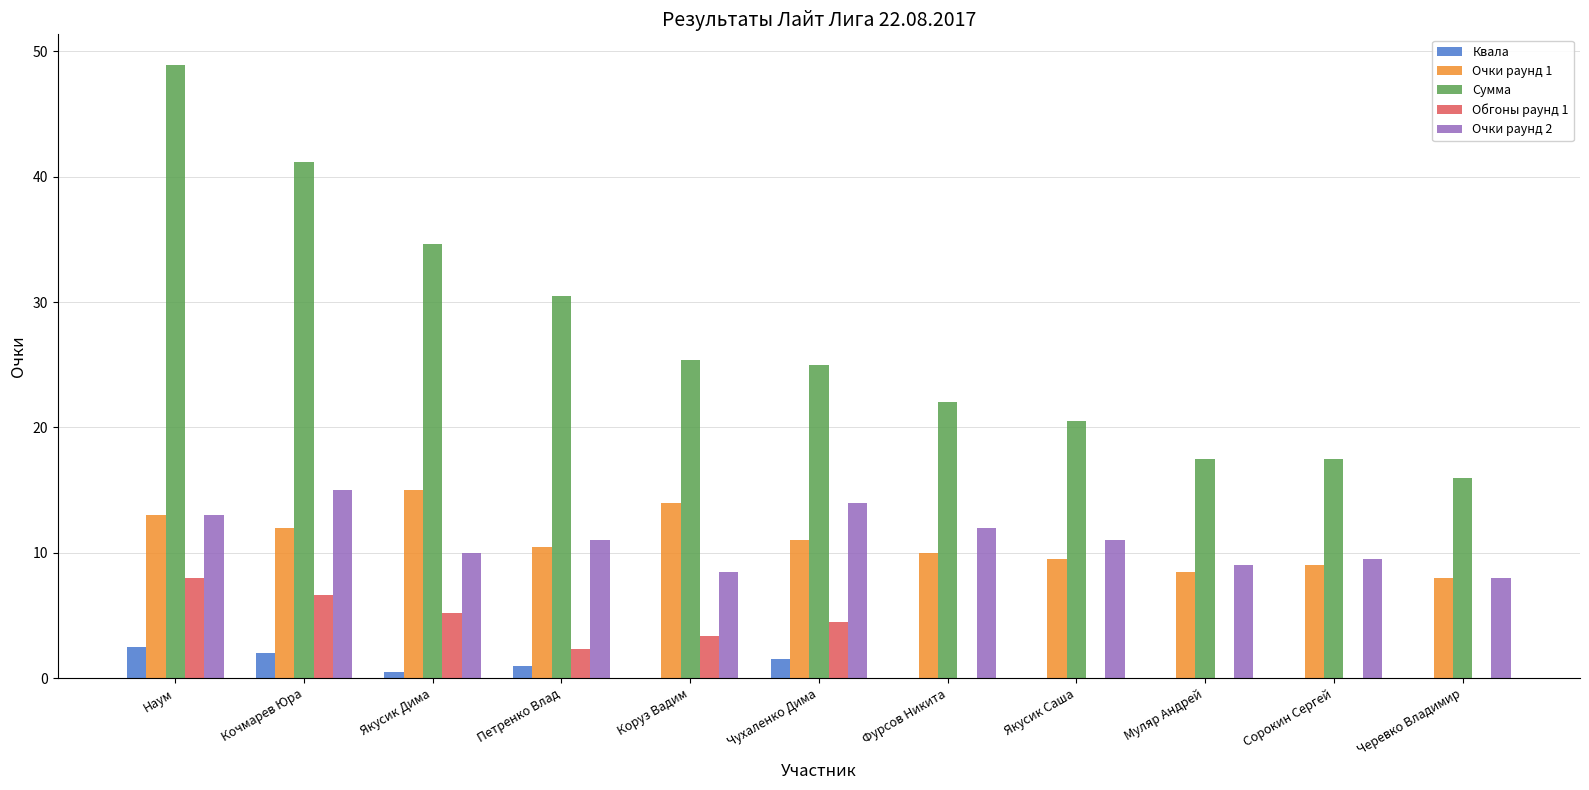

At which category is the sum across all series the highest?

Наум